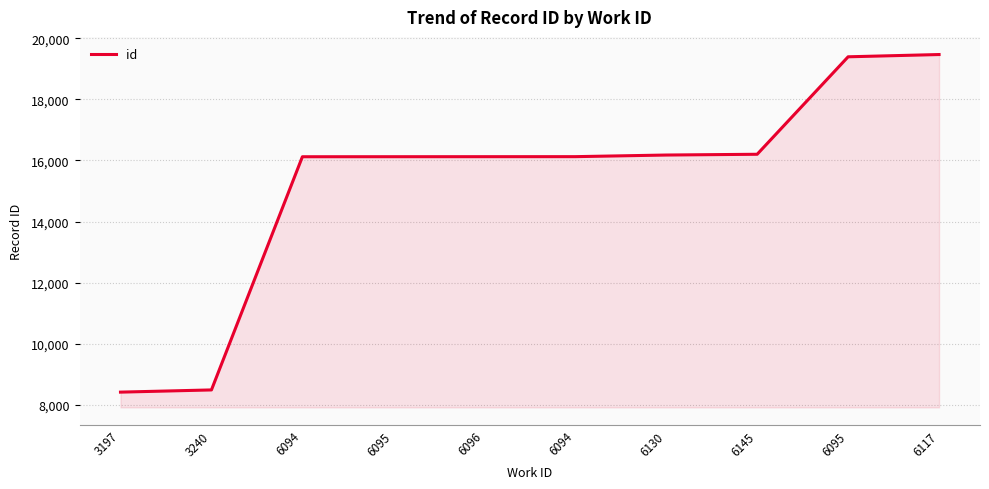

True or false: the data shows 16202 at 6145.

True